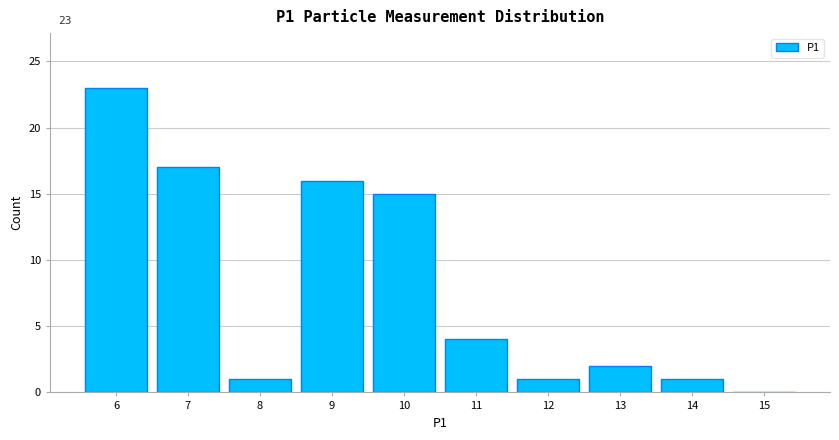

Reading left to right, list all the values displayed in this chart.

6=23	7=17	8=1	9=16	10=15	11=4	12=1	13=2	14=1	15=0